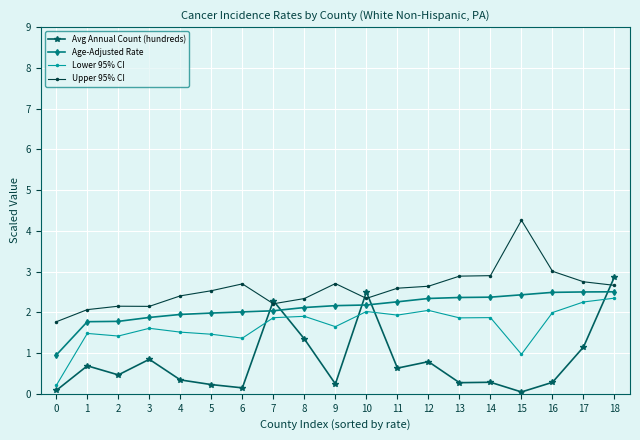

The value of Lower 95% CI at 3 is 1.6. True or false?

True